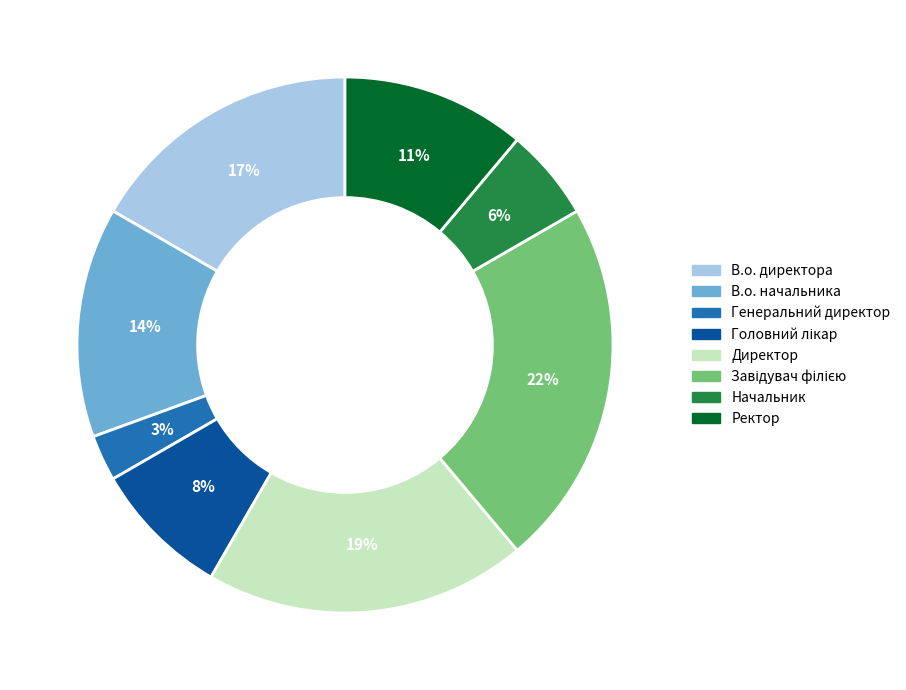

Is there any slice that represents more than half of the pie?

No